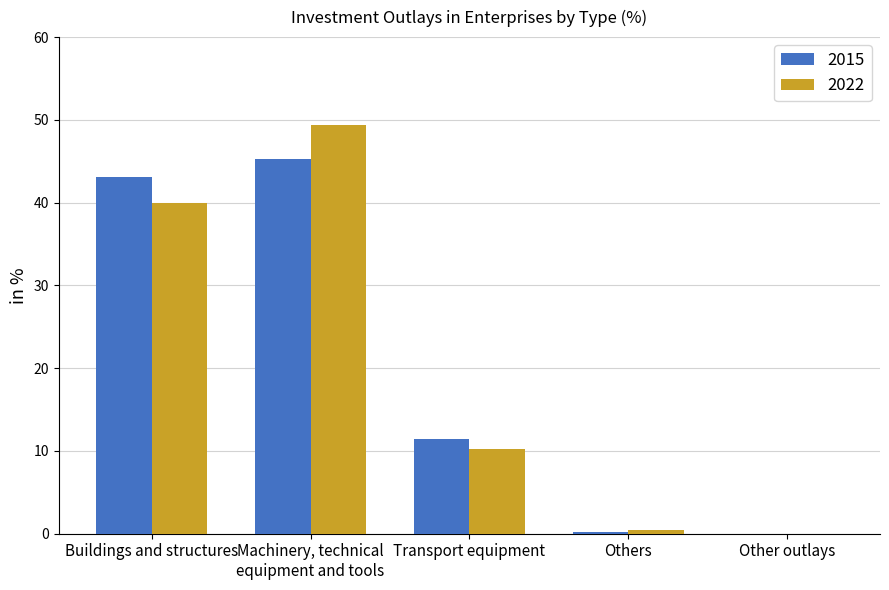

What is the maximum value for 2022?

49.4